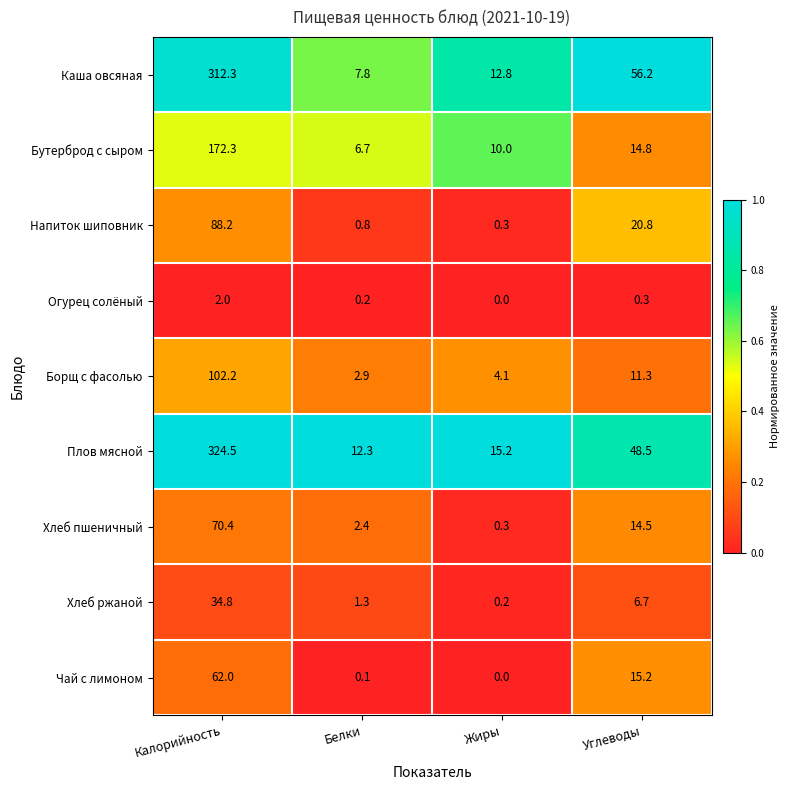

At which label does Напиток шиповник first exceed 20?

Калорийность